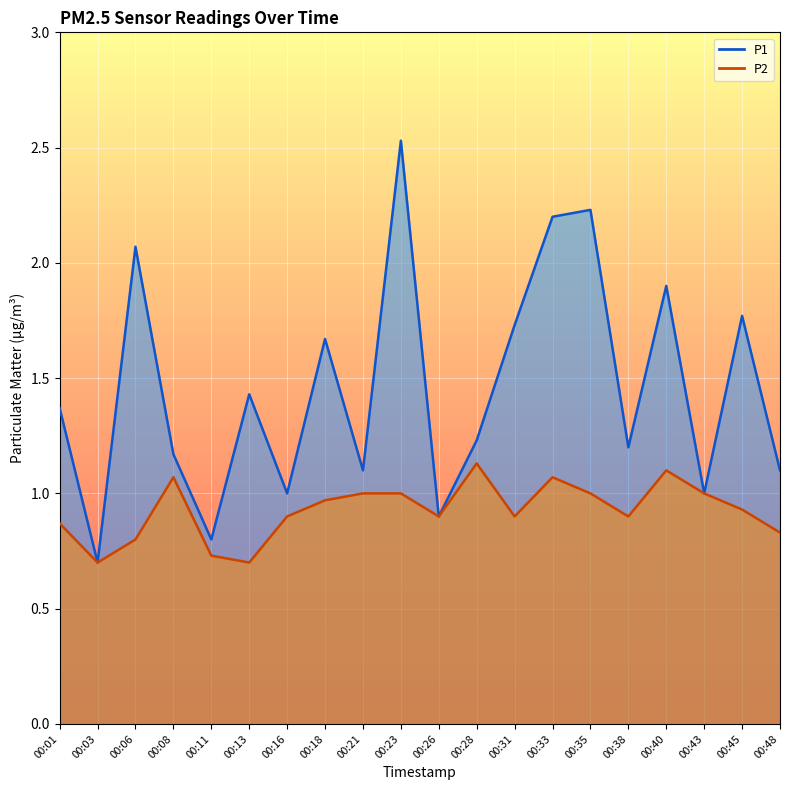

Which label corresponds to the largest value in the chart?

00:23